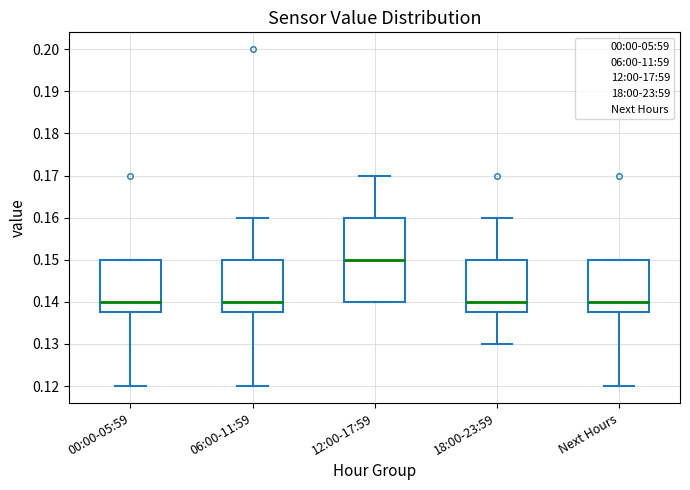

Reading left to right, read every box against the y-axis: the position of its median line, the range the box covers, and the ends of its whiskers. The values are not printed on the chart, so give them approximately, as read against the axis.

00:00-05:59: median 0.140, box 0.138 to 0.150, whiskers 0.120 to 0.150
06:00-11:59: median 0.140, box 0.138 to 0.150, whiskers 0.120 to 0.160
12:00-17:59: median 0.150, box 0.140 to 0.160, whiskers 0.140 to 0.170
18:00-23:59: median 0.140, box 0.138 to 0.150, whiskers 0.130 to 0.160
Next Hours: median 0.140, box 0.138 to 0.150, whiskers 0.120 to 0.150